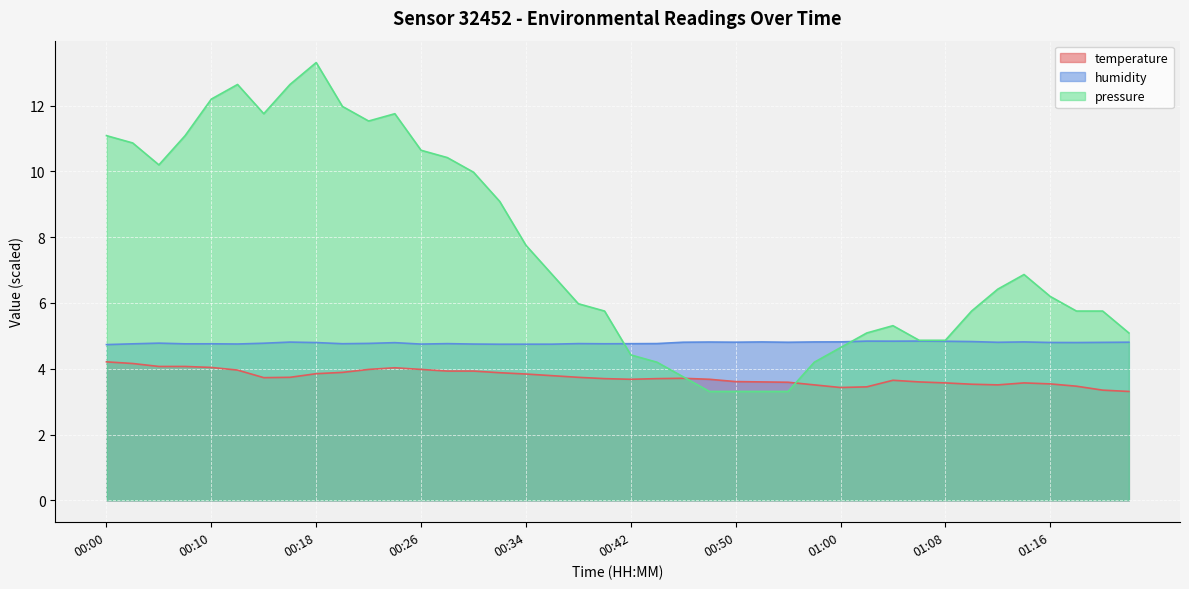

What position from the right is 00:47?

18